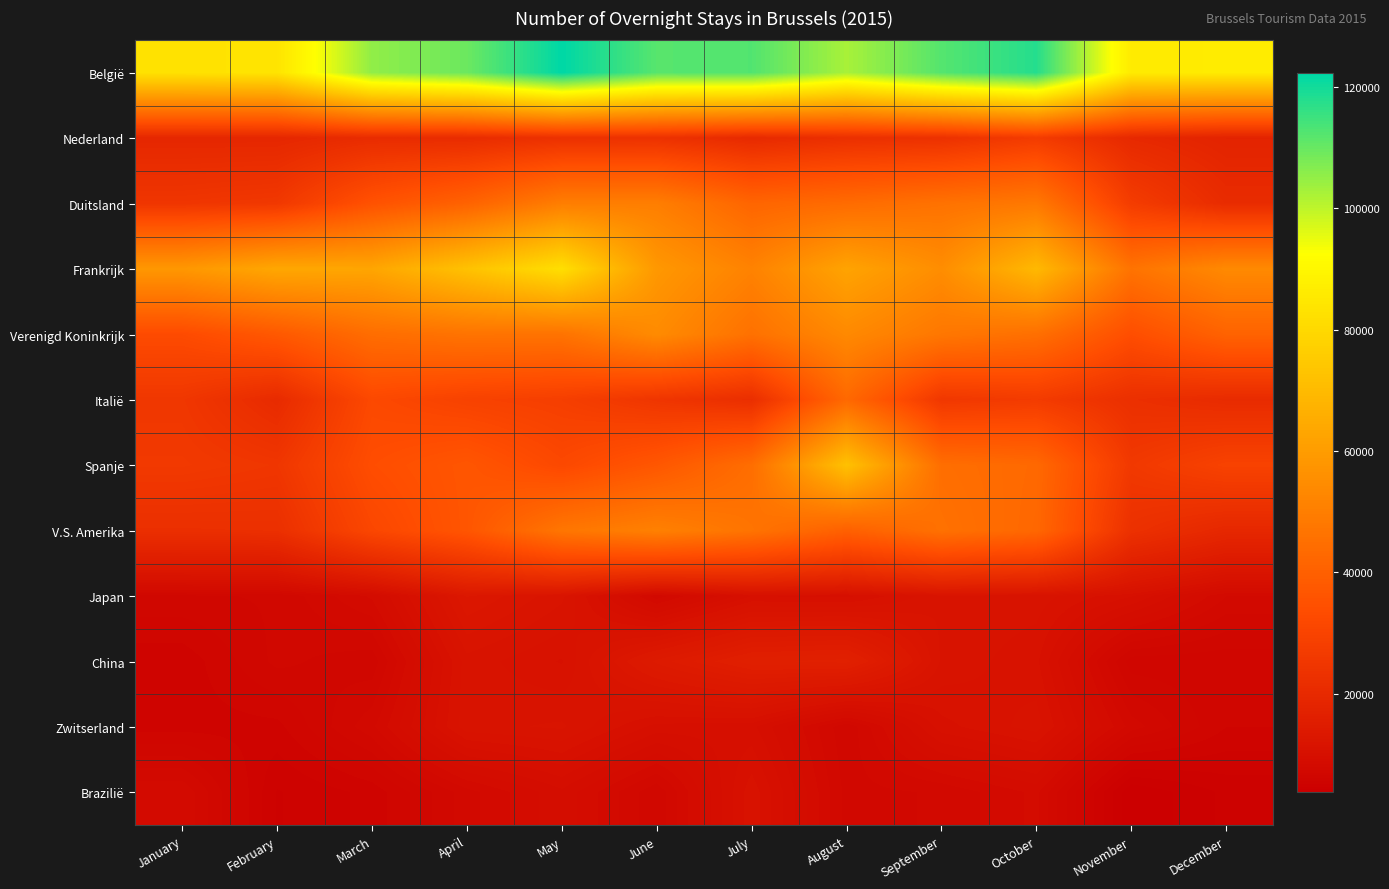

What is the difference between the highest and lowest values at March?

99468